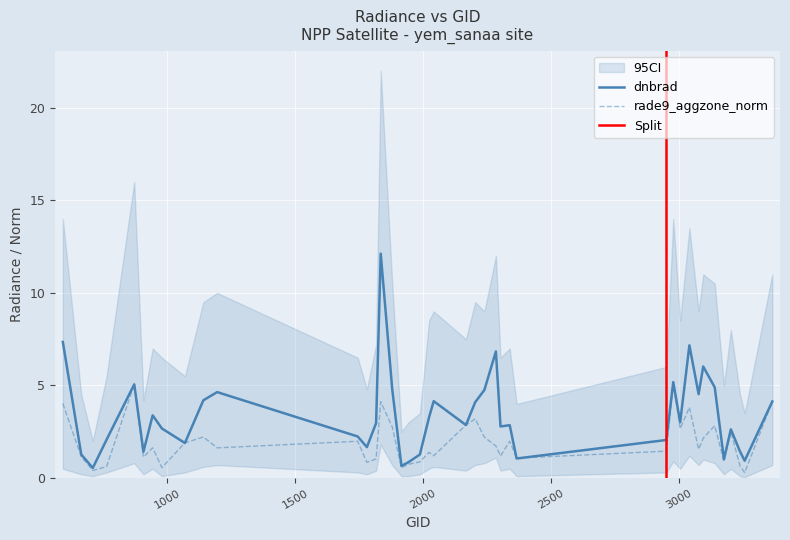

At which label is rade9_aggzone_norm closest to 2?

2339